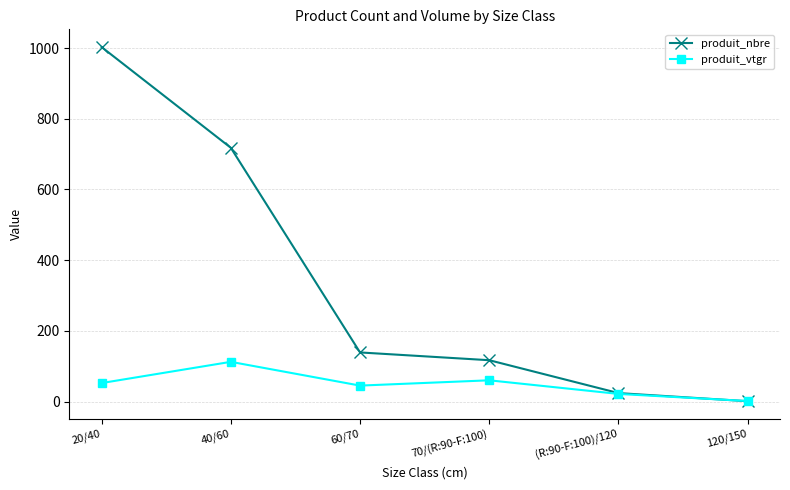

How many data points in produit_nbre are less than 139?

3